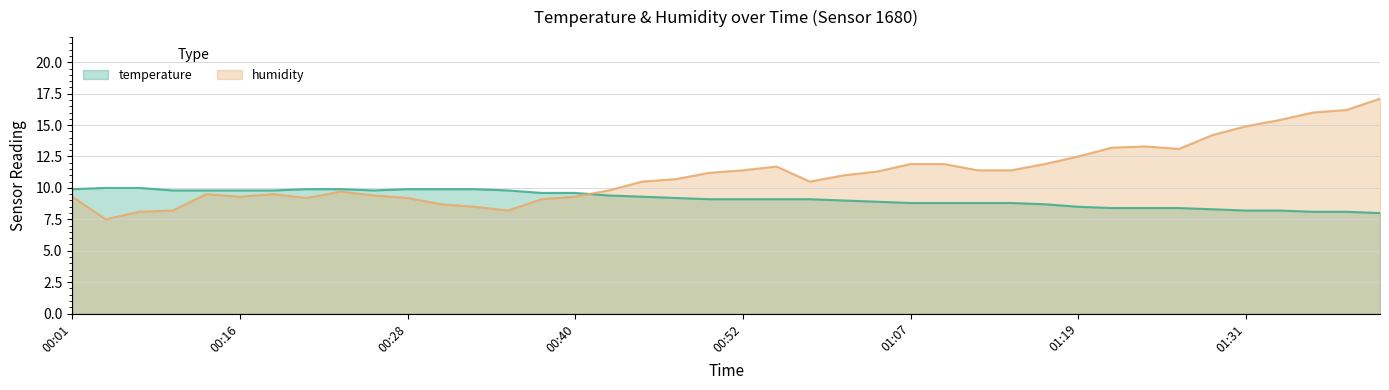

Which series has the largest range (max minus min)?

humidity